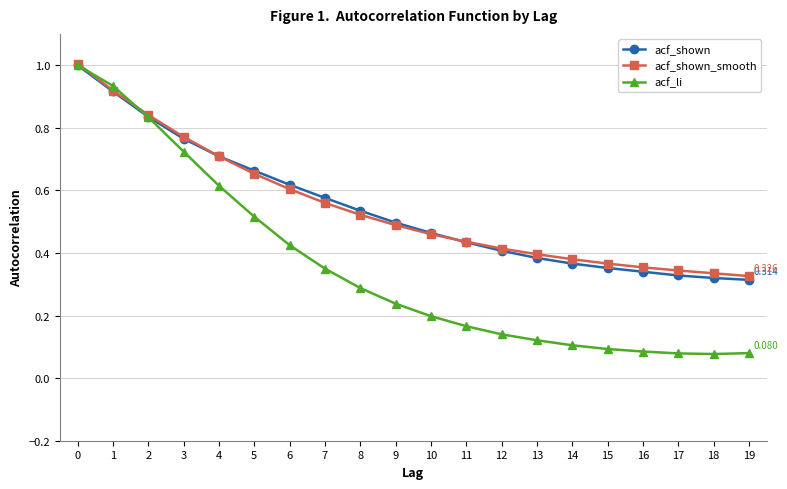

The acf_shown_smooth series shows 0.4 at 13. True or false?

True